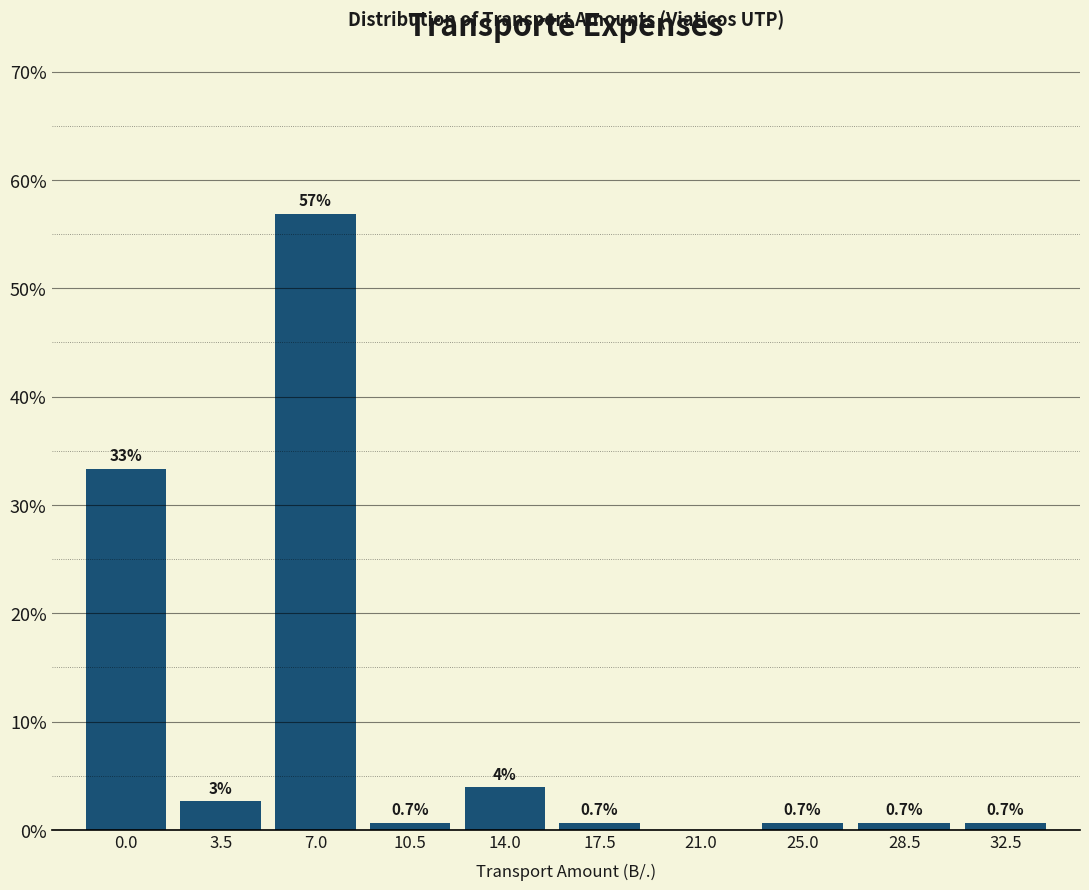

Which category has the highest value across all series?

7.0